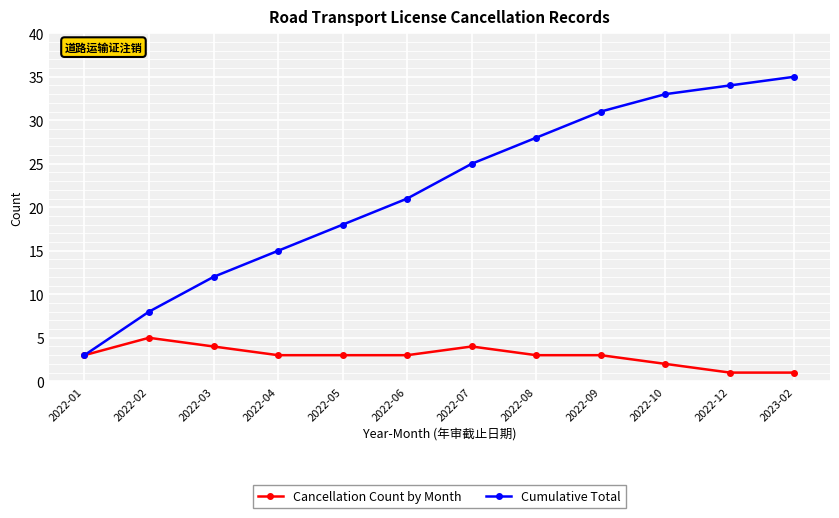

List the labels in order of Cumulative Total value, largest first.

2023-02, 2022-12, 2022-10, 2022-09, 2022-08, 2022-07, 2022-06, 2022-05, 2022-04, 2022-03, 2022-02, 2022-01